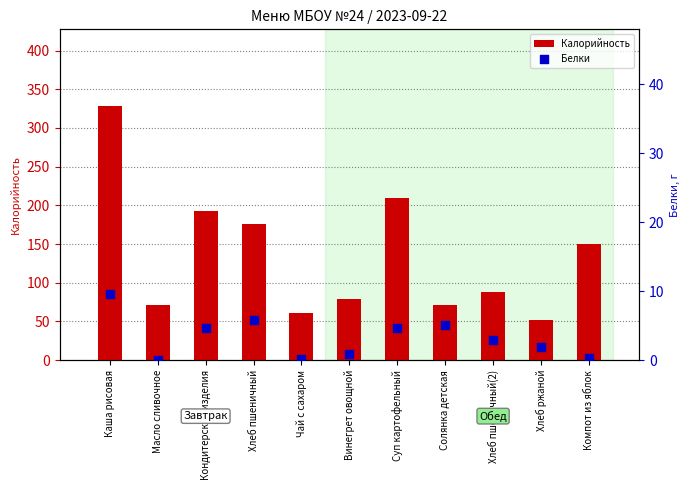

Which series contains the lowest Y value?

Белки